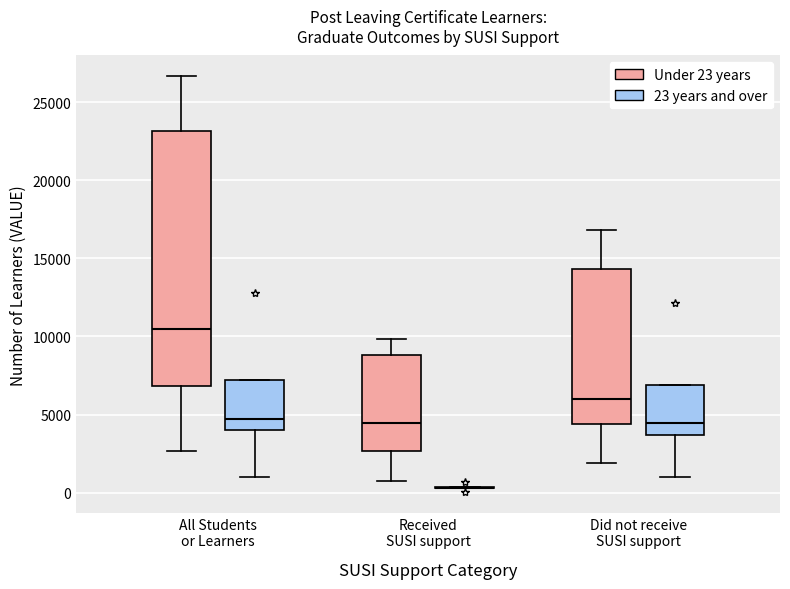

Reading left to right, transcribe this box plot: for each box, give where its median line is, the range the box spans, and where its two whiskers end, as read against the y-axis. The values are not printed on the chart, so give them approximately, as read against the axis.

All Students or Learners (Under 23 years): median 10500, box 7000 to 23000, whiskers 2500 to 26500
All Students or Learners (23 years and over): median 4500, box 4000 to 7000, whiskers 1000 to 7000
Received SUSI support (Under 23 years): median 4500, box 2500 to 9000, whiskers 1000 to 10000
Received SUSI support (23 years and over): box collapsed to a line at 500, whiskers 500 to 500
Did not receive SUSI support (Under 23 years): median 6000, box 4500 to 14500, whiskers 2000 to 17000
Did not receive SUSI support (23 years and over): median 4500, box 3500 to 7000, whiskers 1000 to 7000